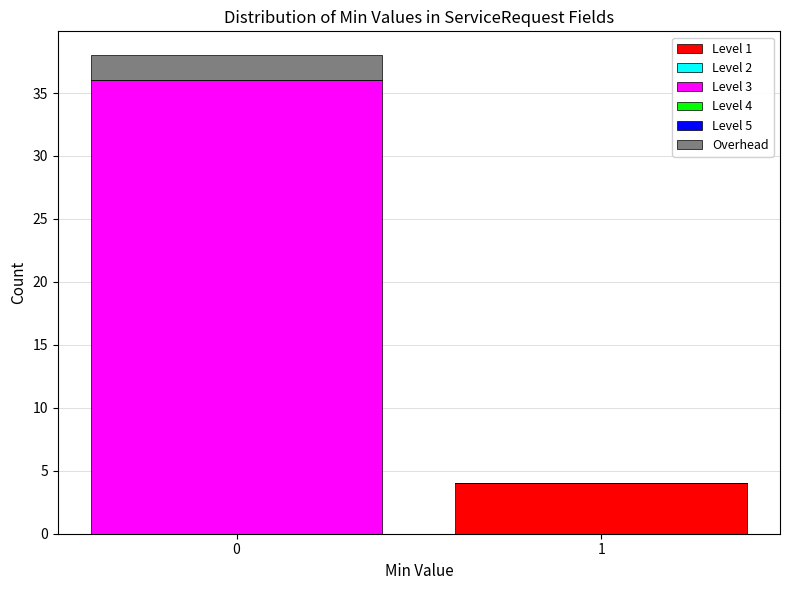

Reading left to right, what are the values for Level 1?

0=0	1=4